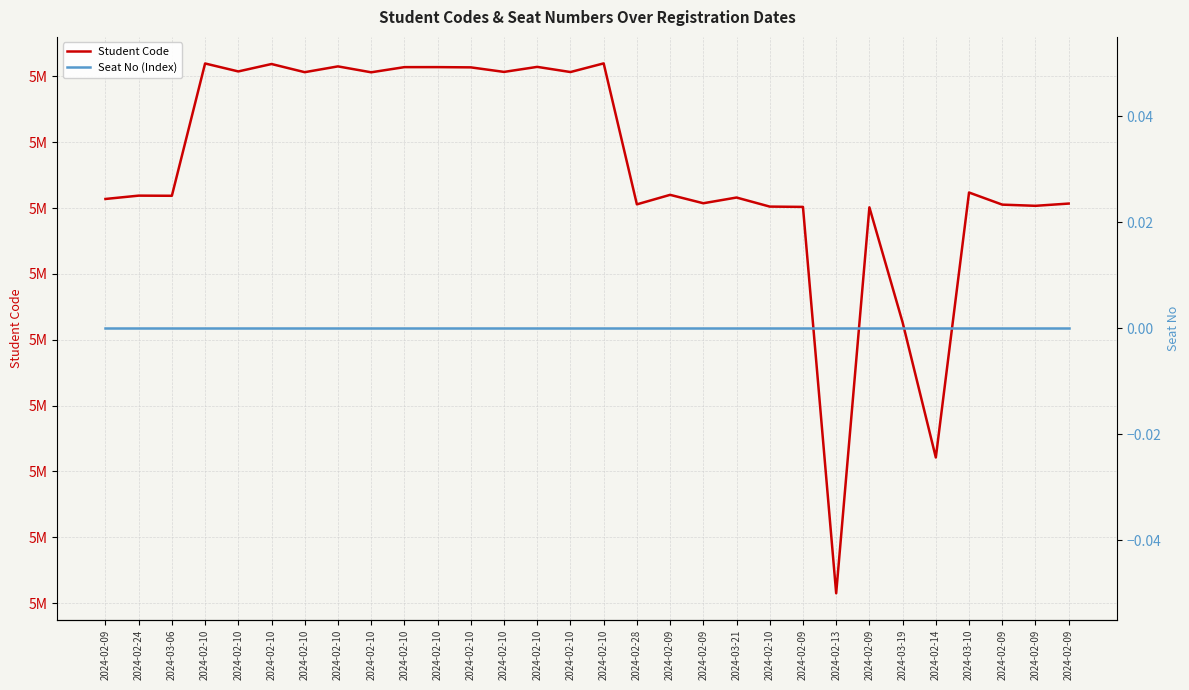

What are all the series names shown in the legend?

Student Code, Seat No (Index)